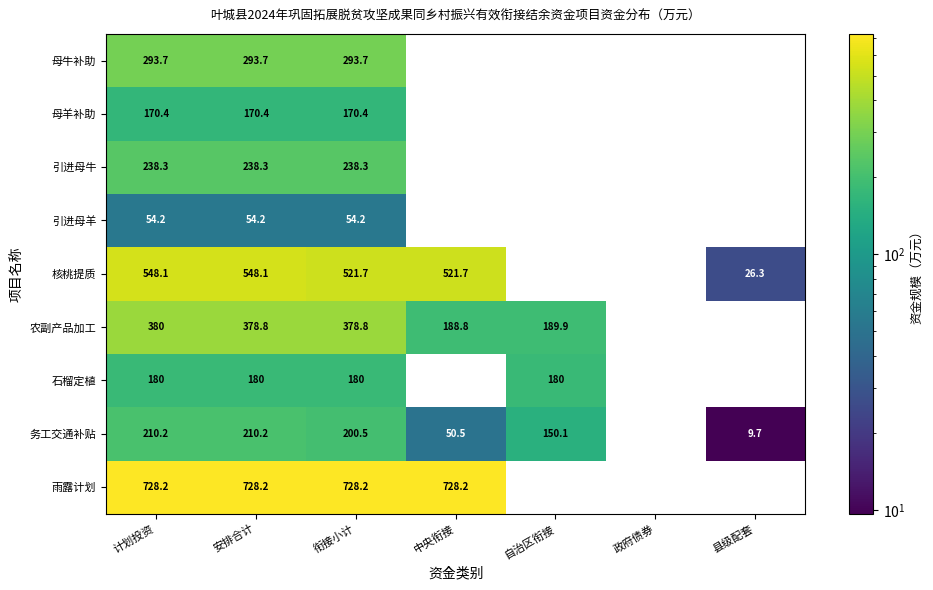

How many series are shown in this chart?

9